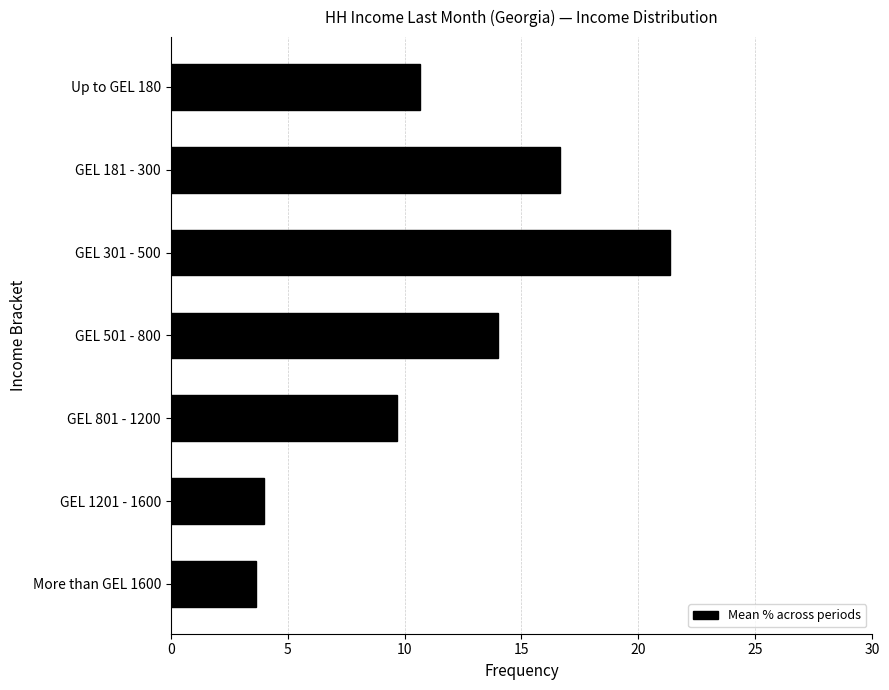

What is the difference between the maximum and minimum values?

17.7